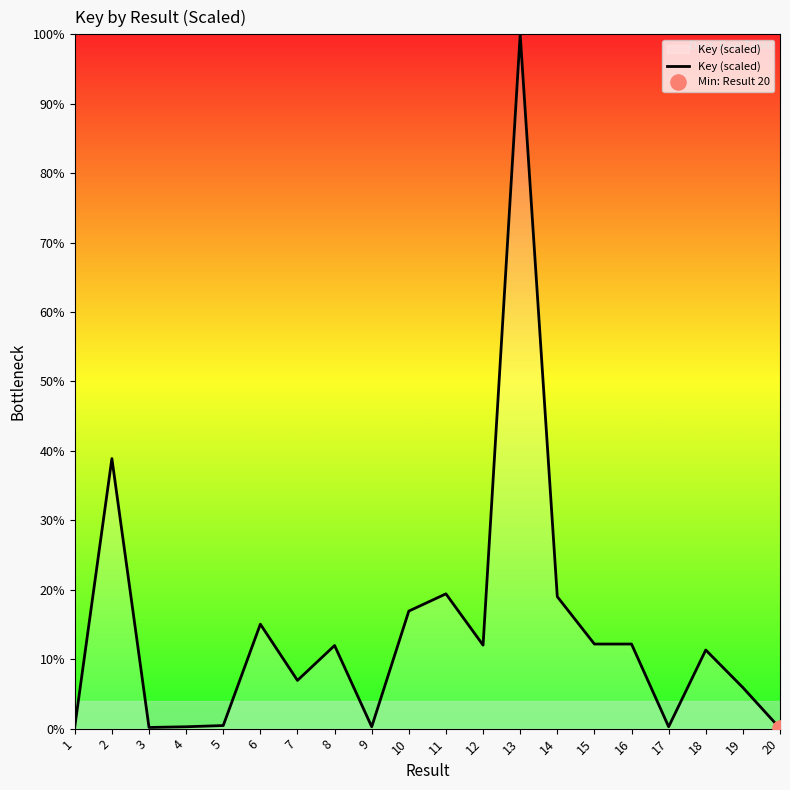

What is the ratio of the value at 18 to the value at 6?

0.8